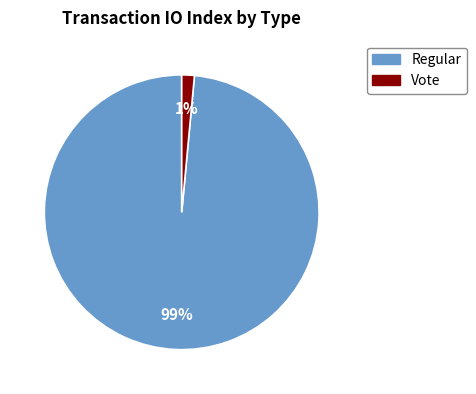

Is there a majority slice in this chart?

Yes